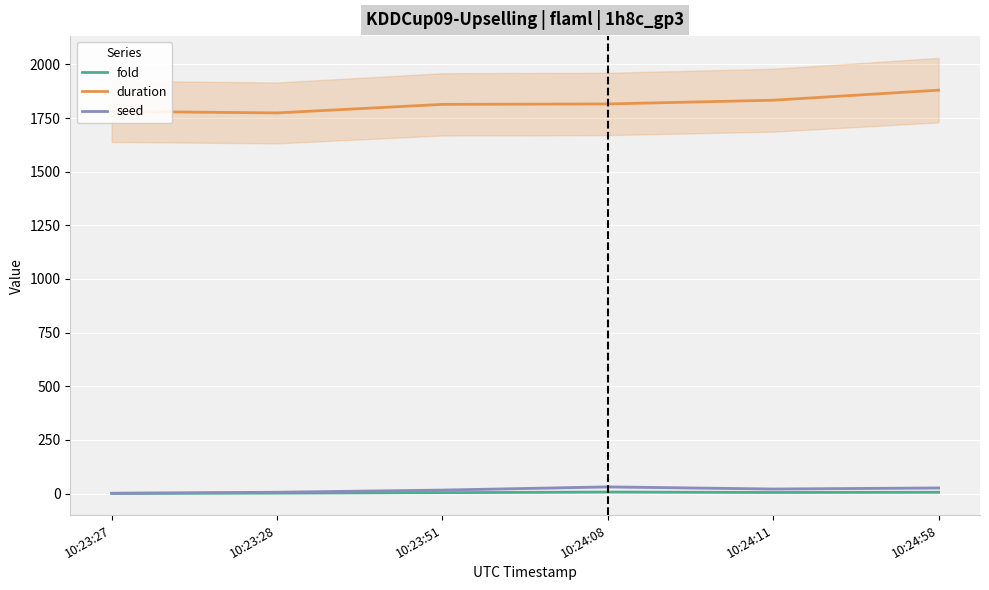

True or false: fold has a value of 0.7 at 10:23:27.

False